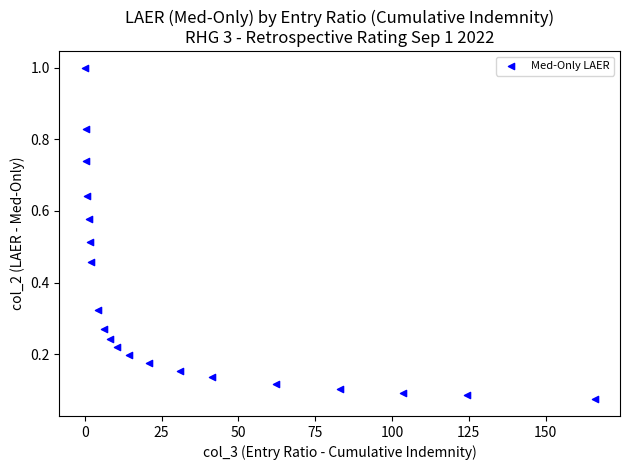

What is the range of Y values (max minus min)?

0.9